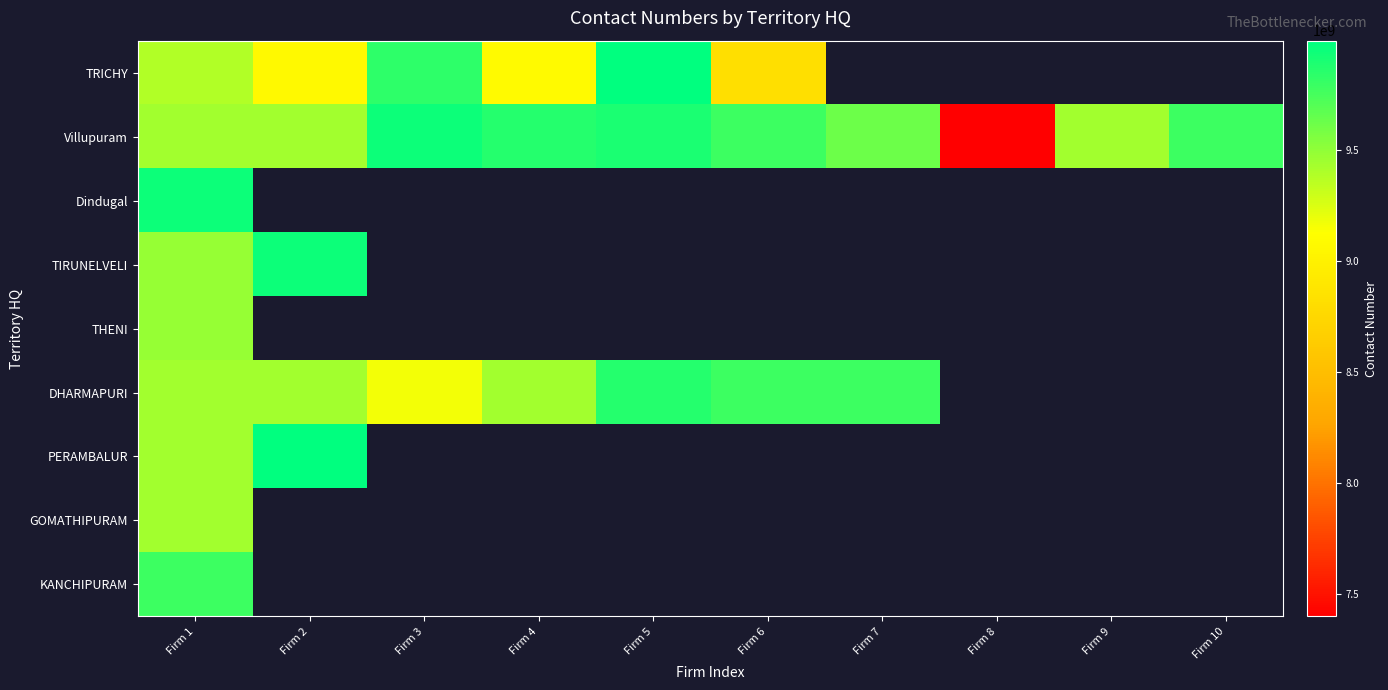

Which label corresponds to the smallest value in the chart?

Firm 8